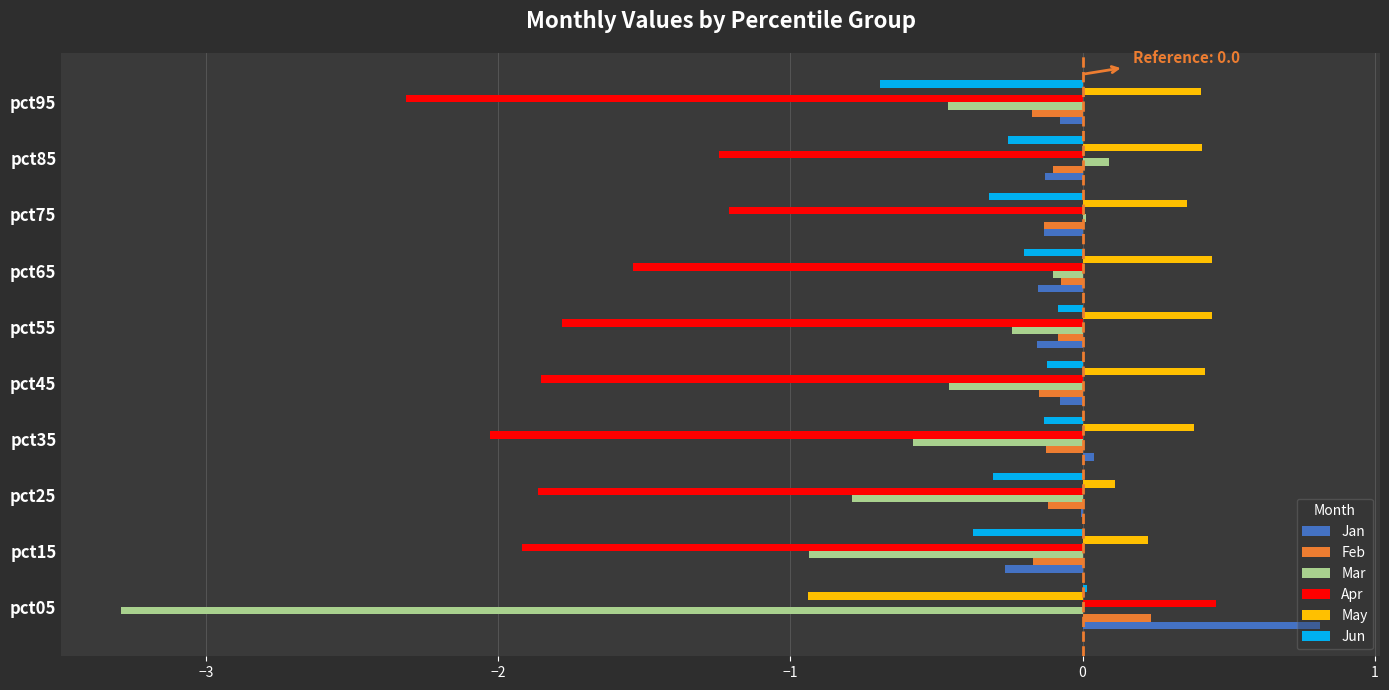

Which series changed the most between pct15 and pct55?

Mar